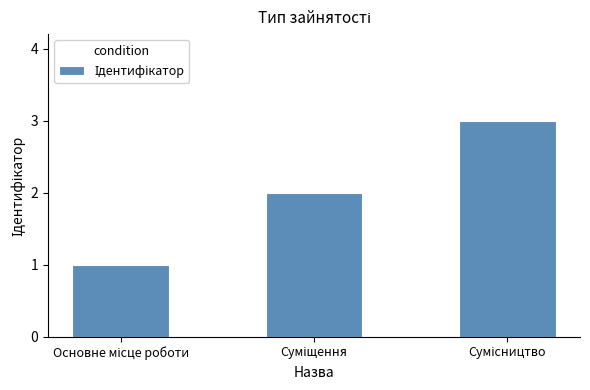

What is the greatest value displayed?

3